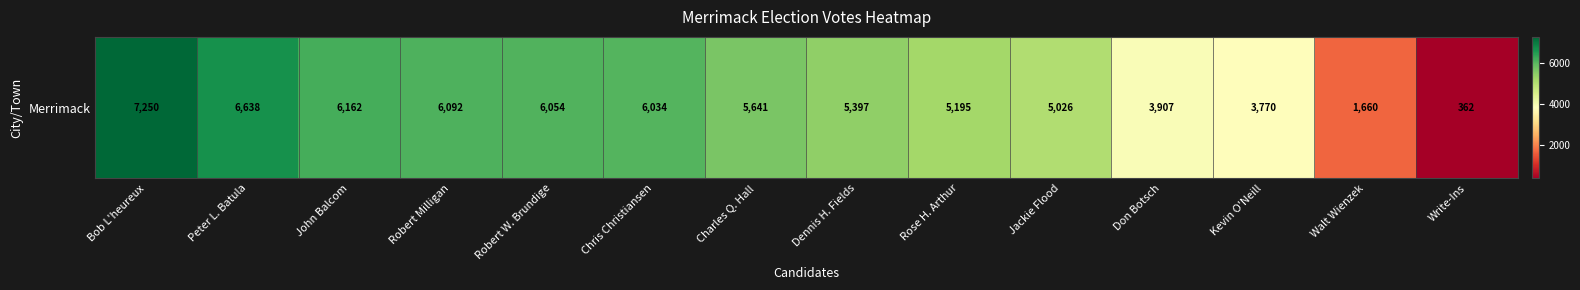

The value at Robert Milligan is 6092. True or false?

True